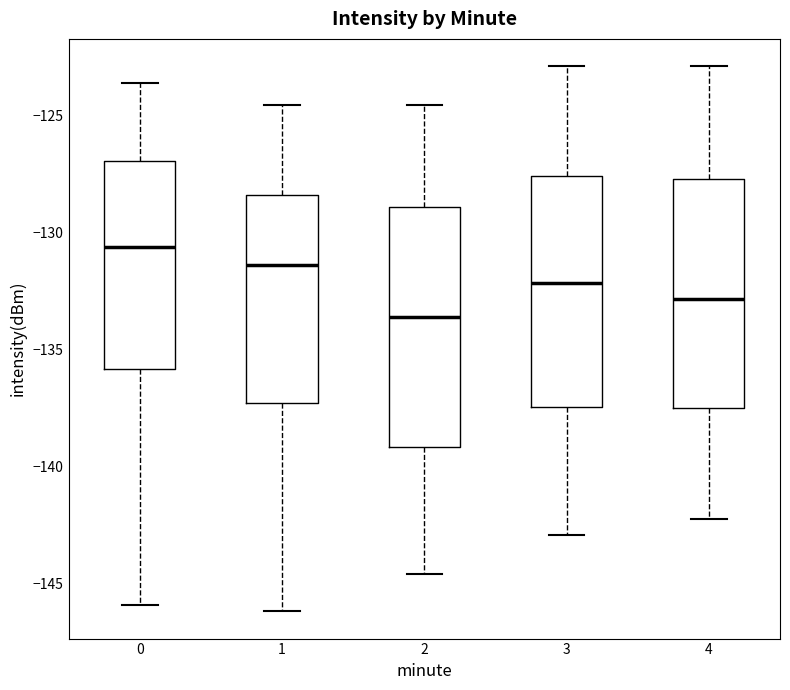

Where does the median line of the box at x = 2 sit on the y-axis? The values are not printed on the chart, so give them approximately, as read against the axis.

-133.5